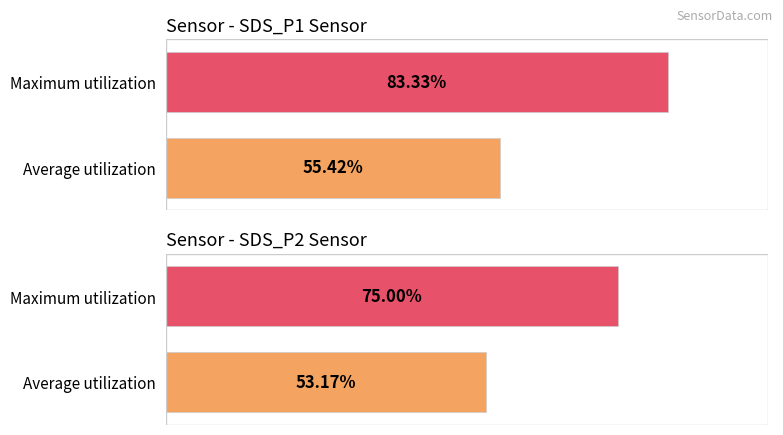

Rank the series at 00:40 from highest to lowest value.

SDS_P1, SDS_P2